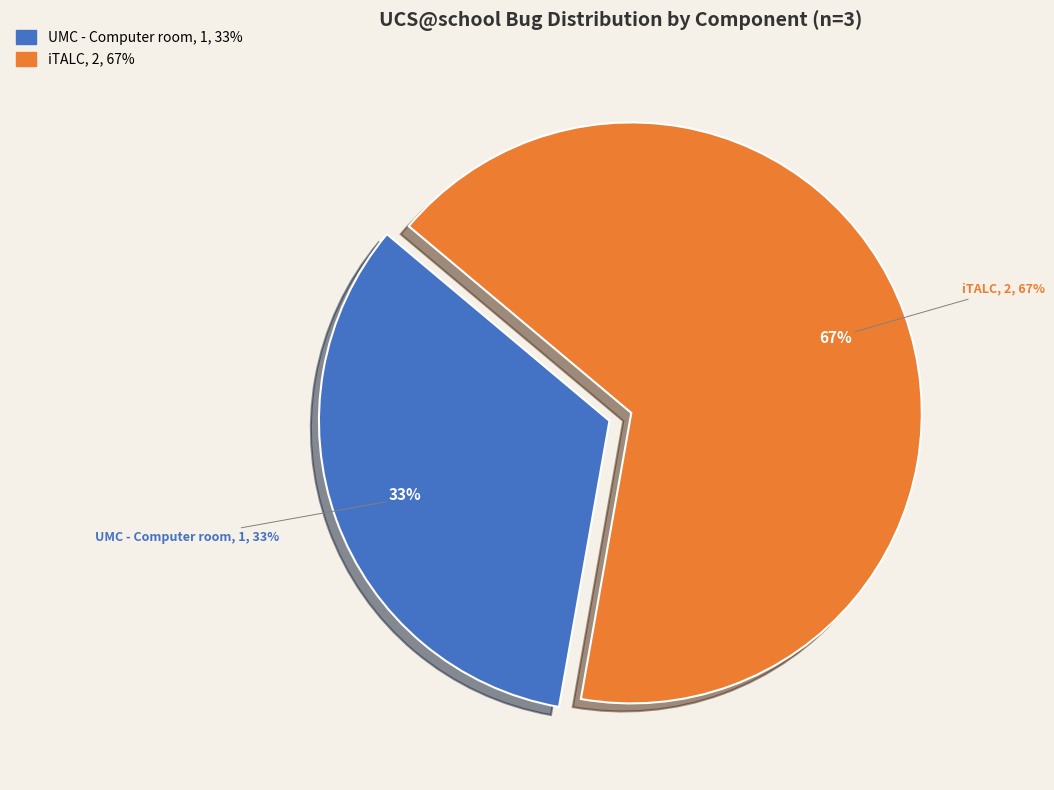

Is it true that UMC - Computer room is 44% of the pie?

False